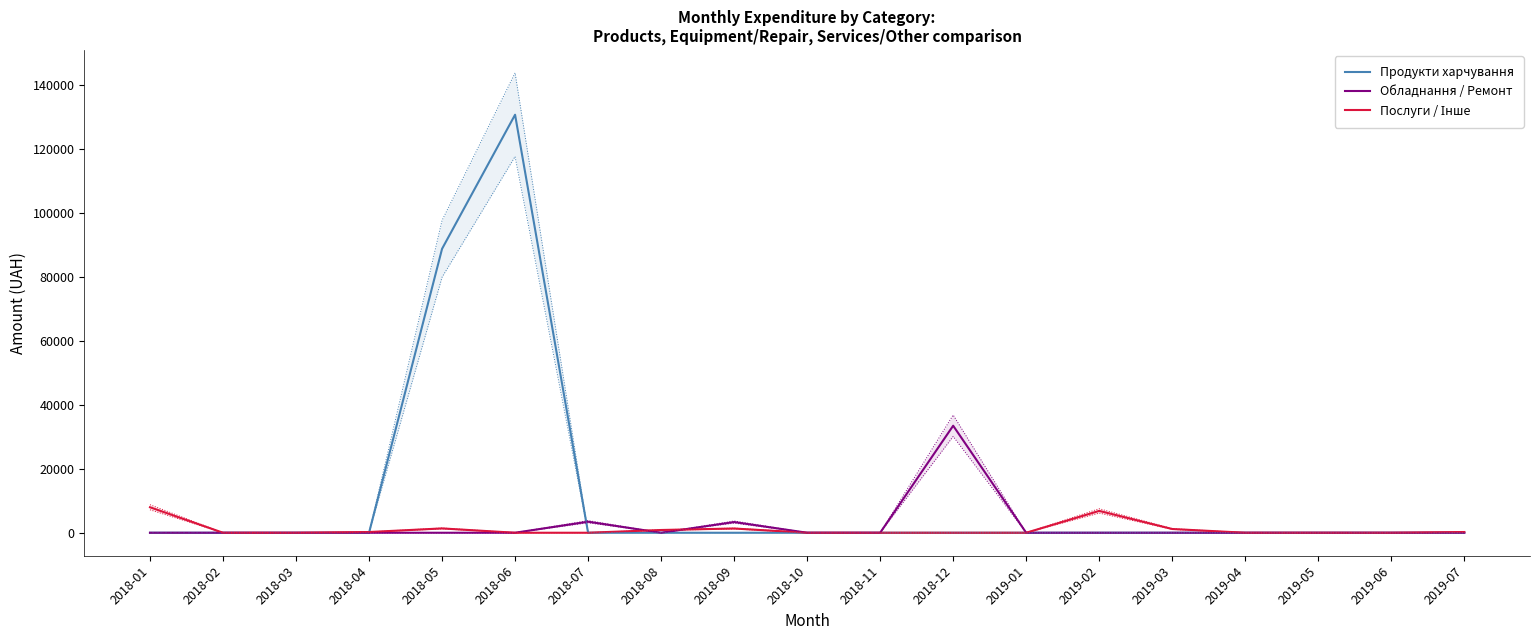

The Обладнання / Ремонт series shows 0.0 at 2019-06. True or false?

True